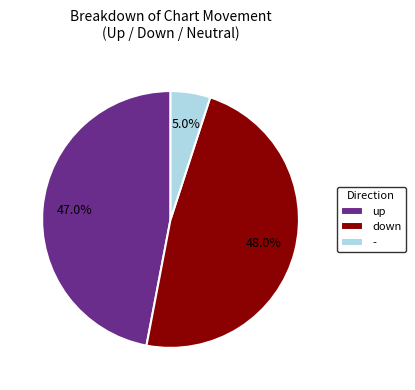

Is the sum of down and - greater than half?

Yes